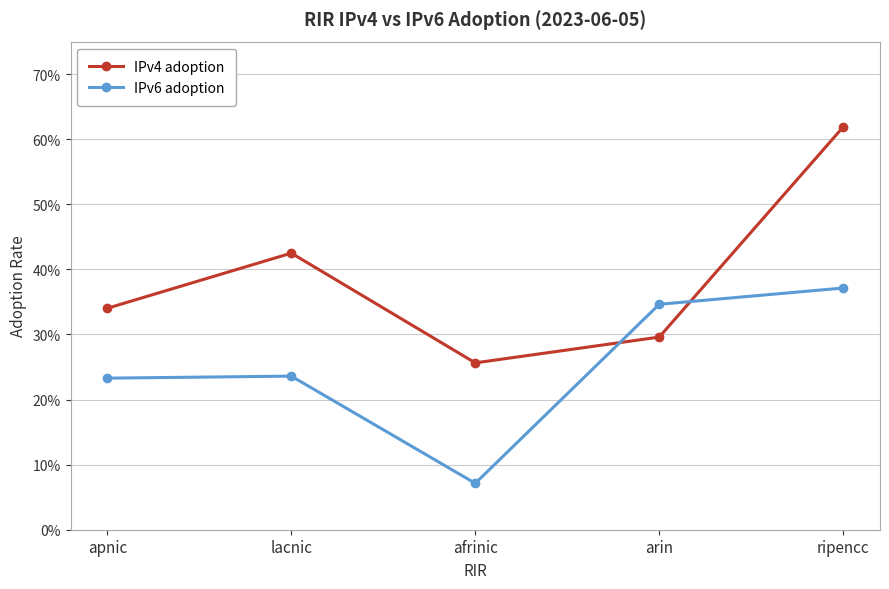

What is the spread (max minus min) of values at arin?

0.1